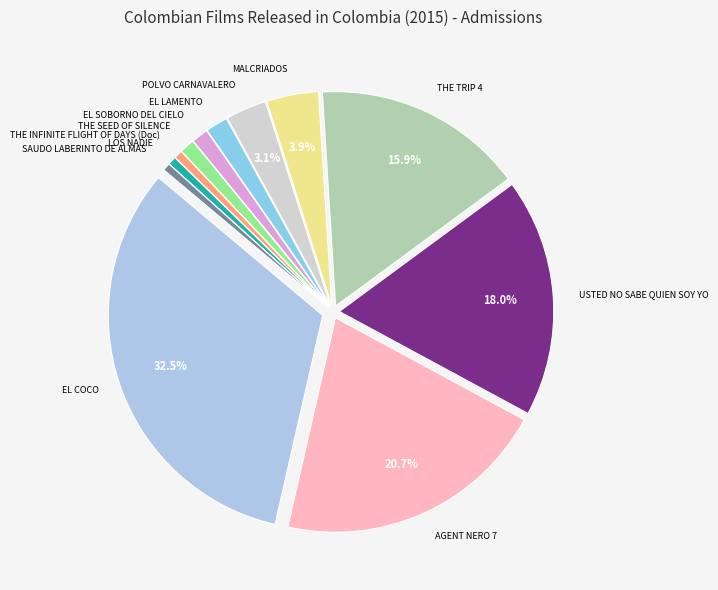

Is there a majority slice in this chart?

No